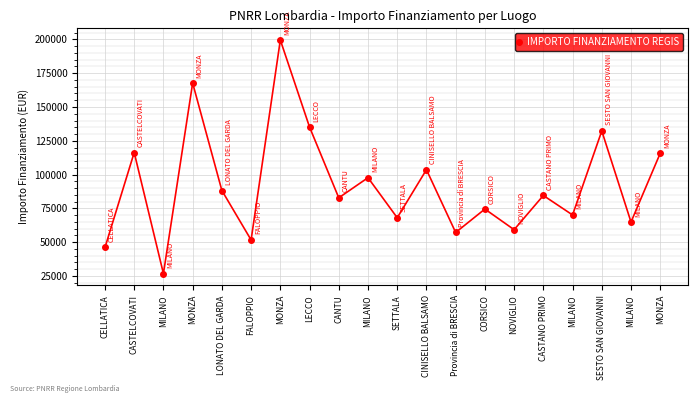

True or false: the data shows 199567.7 at MONZA.

True